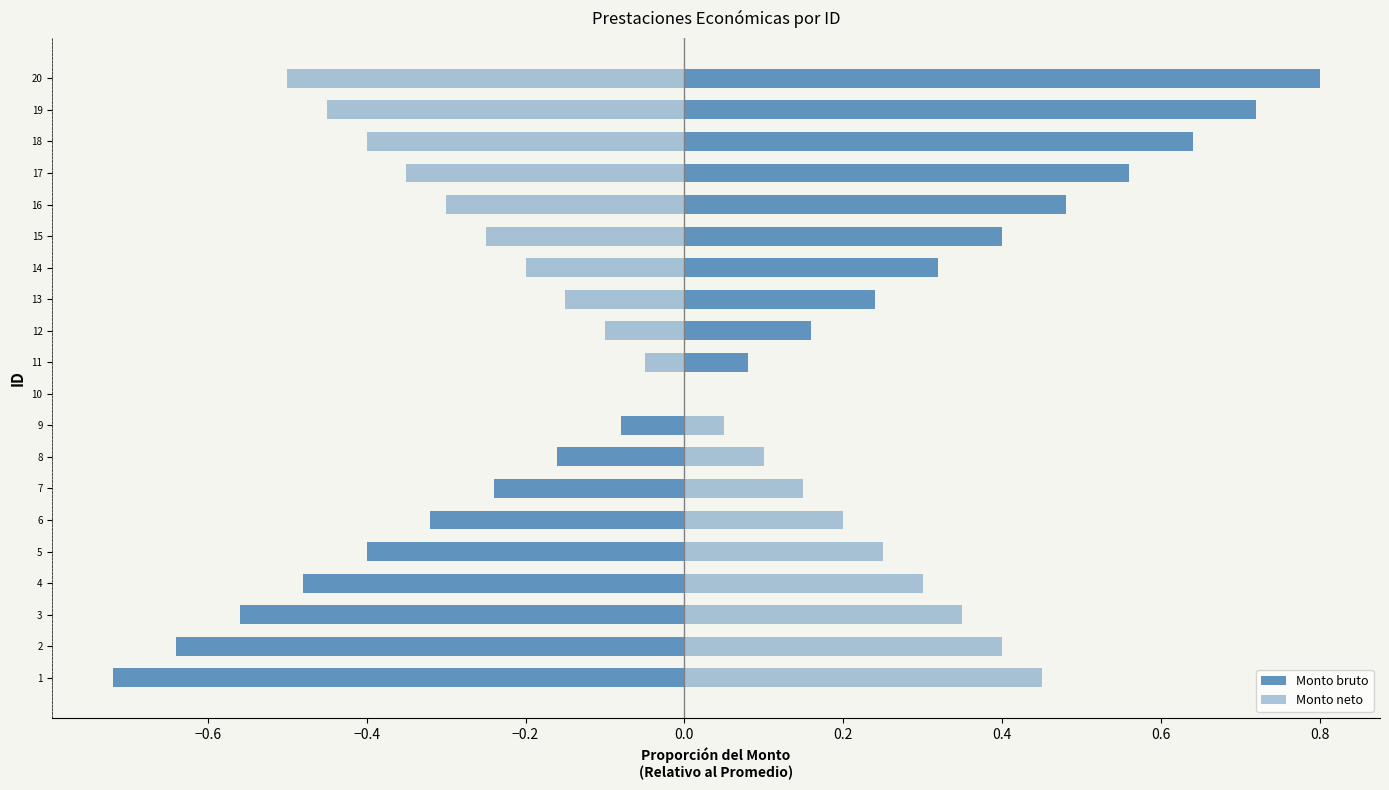

How many data points in Monto bruto are above 0?

10